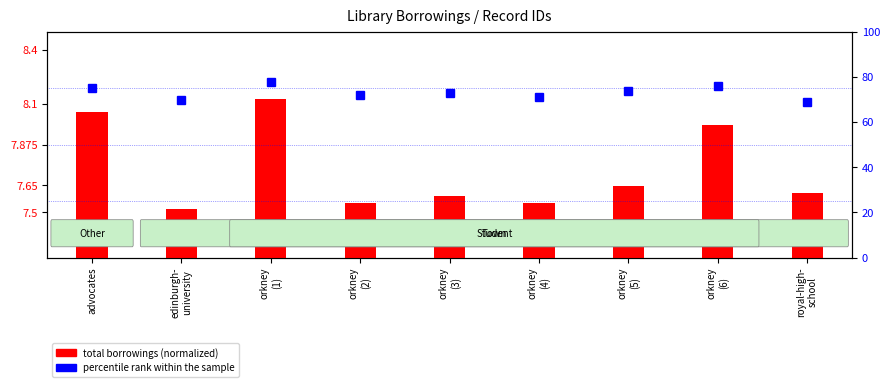

What is the sum of all percentile rank within the sample values?

658.0